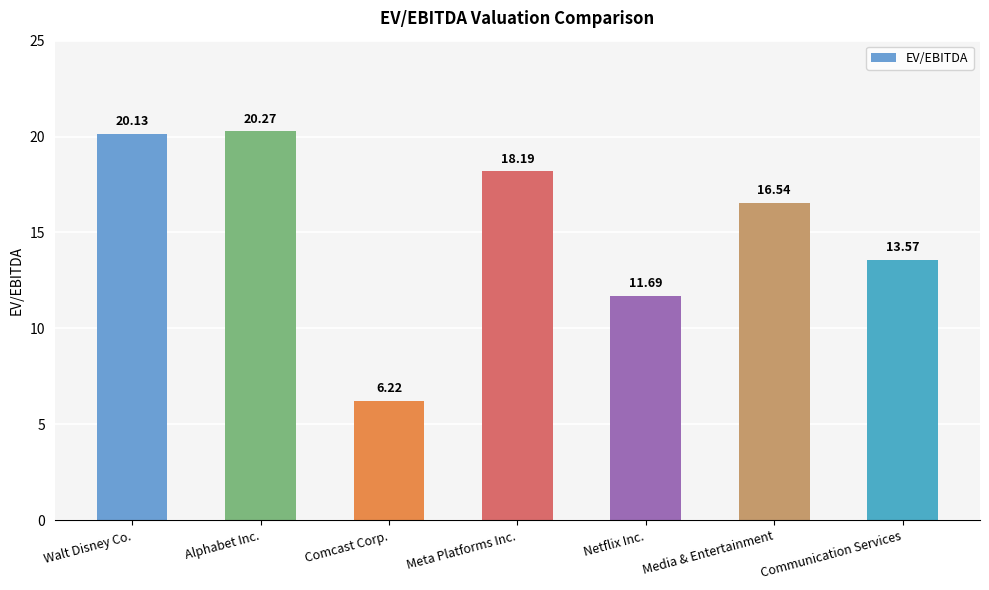

What is the value of the 3rd bar from the left?

6.2